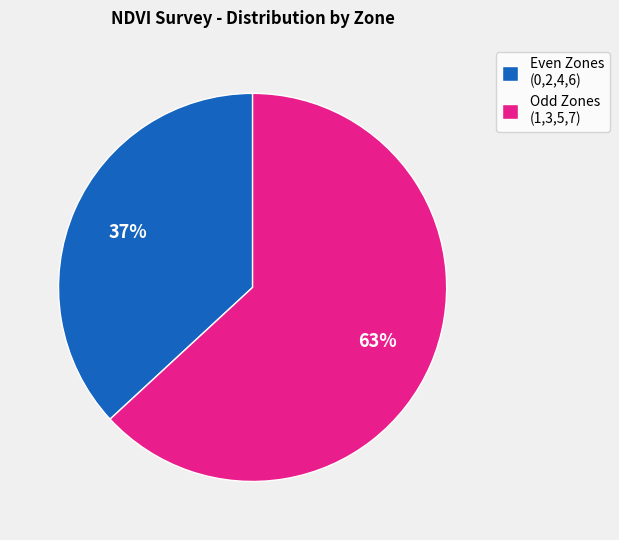

Between Odd Zones (1,3,5,7) and Even Zones (0,2,4,6), which is larger?

Odd Zones (1,3,5,7)